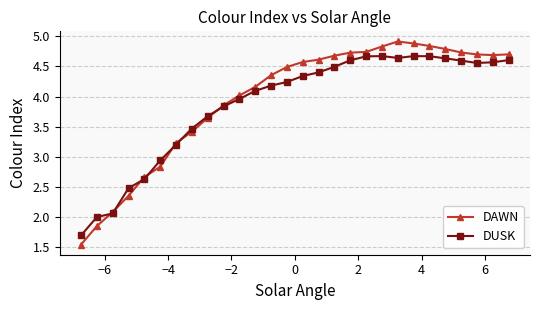

Which series has the largest range (max minus min)?

DAWN